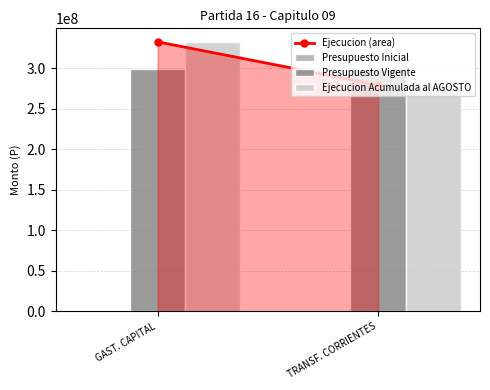

List the series in order of their peak value, highest first.

Ejecucion Acumulada al AGOSTO, Presupuesto Vigente